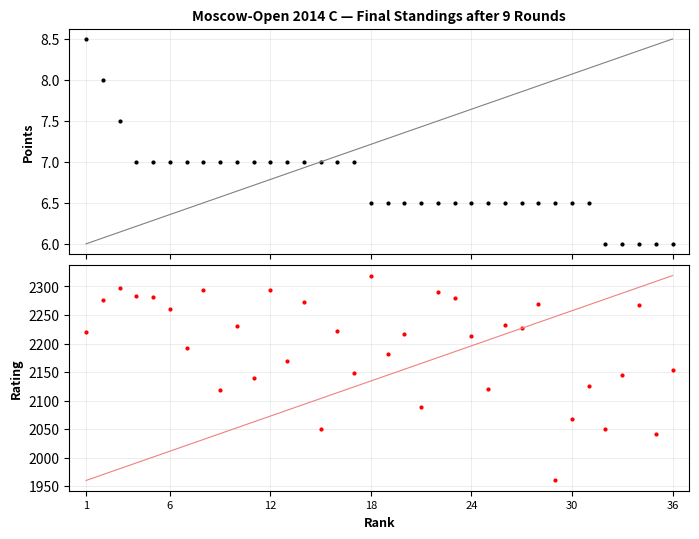

How many data points in Points are above 6?

31